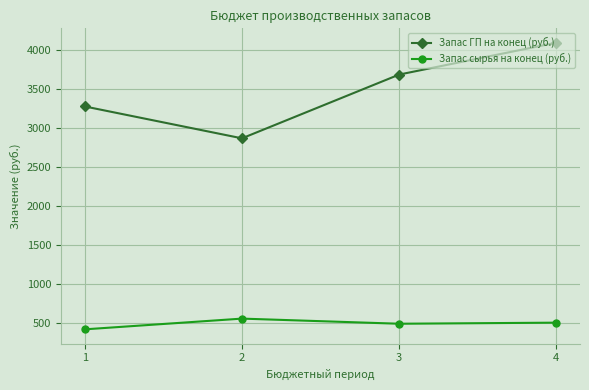

What is the minimum value shown in the chart?

414